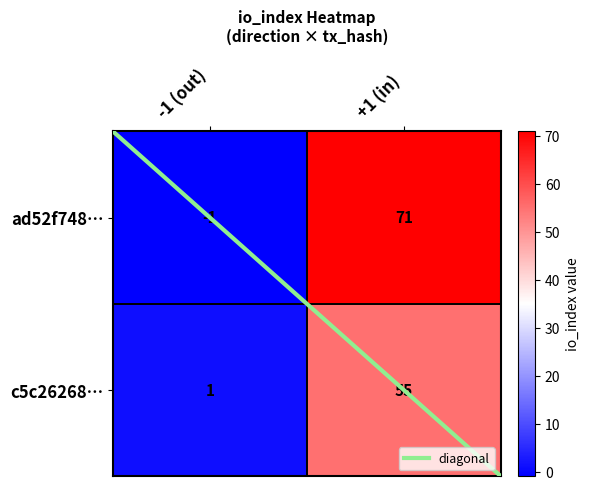

What is the sum of the c5c26268b454560469ab5778b420813418024bd values at 0 and 1?

56